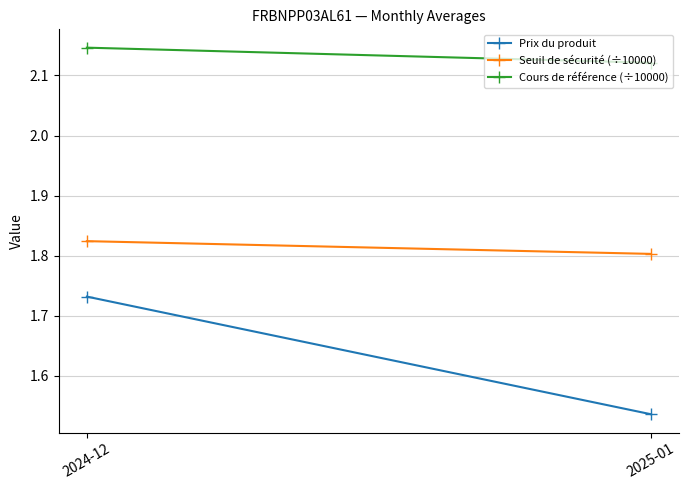

List the series in order of their peak value, lowest first.

Prix du produit, Seuil de sécurité (÷10000), Cours de référence (÷10000)